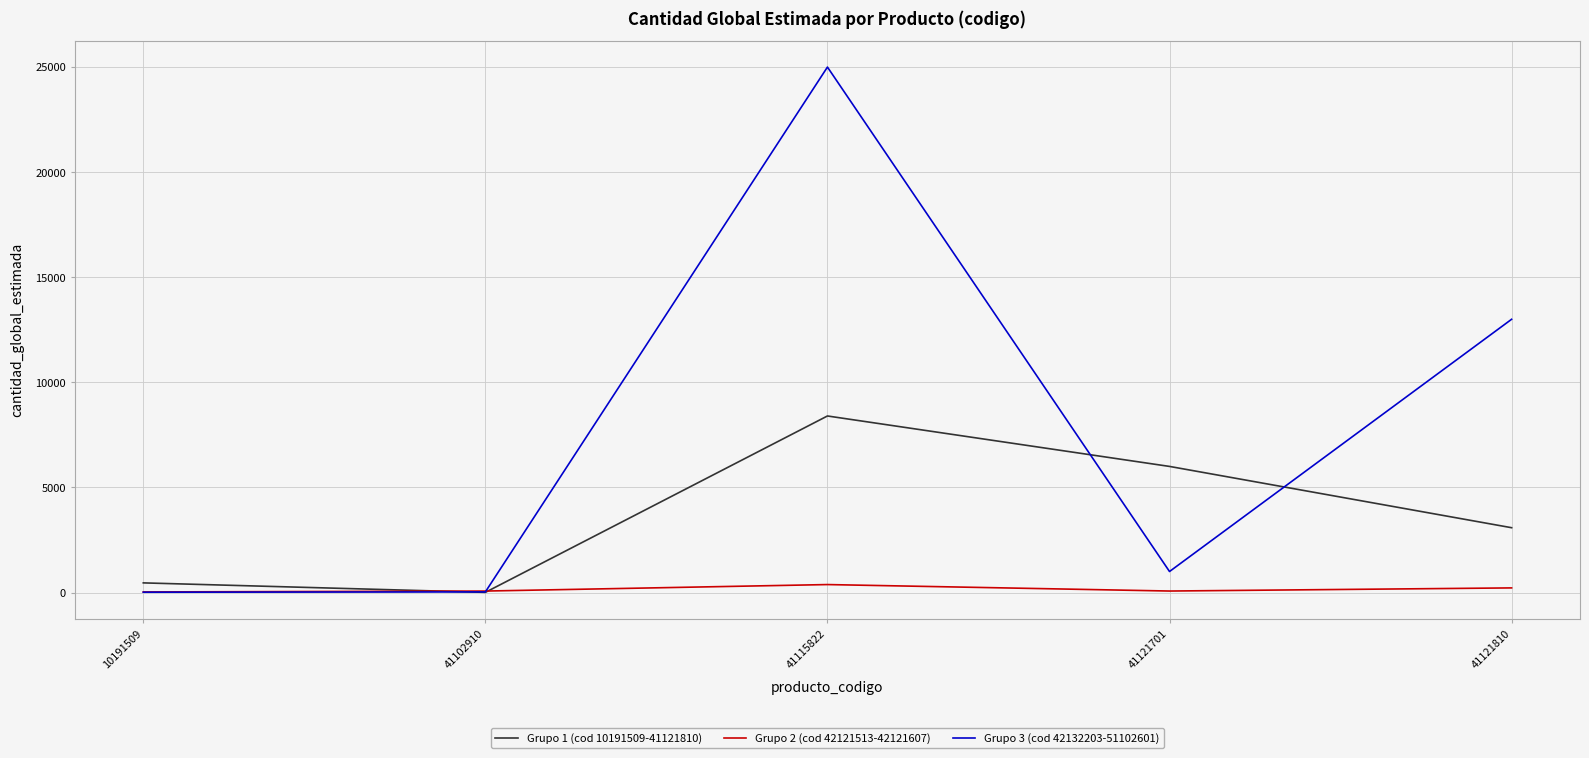

The Grupo 2 (cod 42121513-42121607) series shows 28 at 10191509. True or false?

True